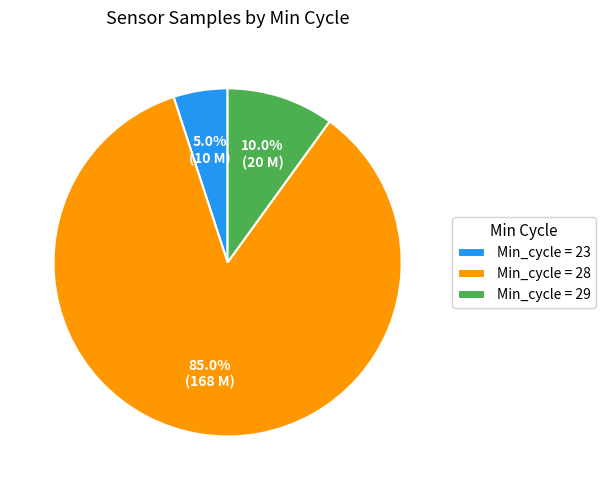

Is there any slice that represents more than half of the pie?

Yes